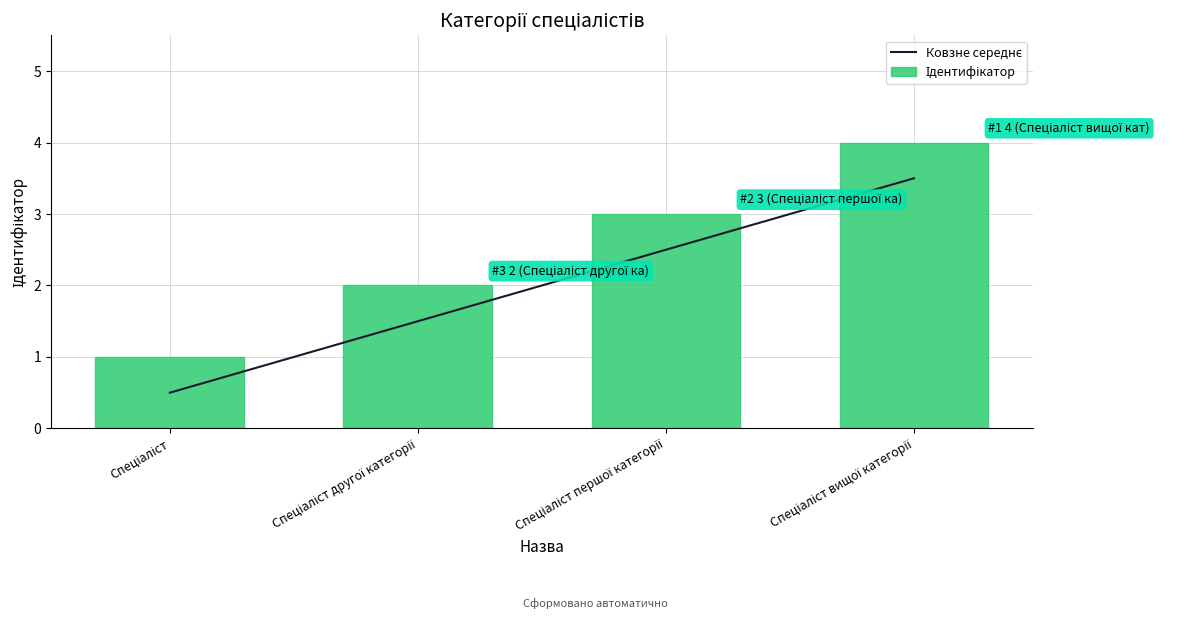

What position from the right is Спеціаліст?

4